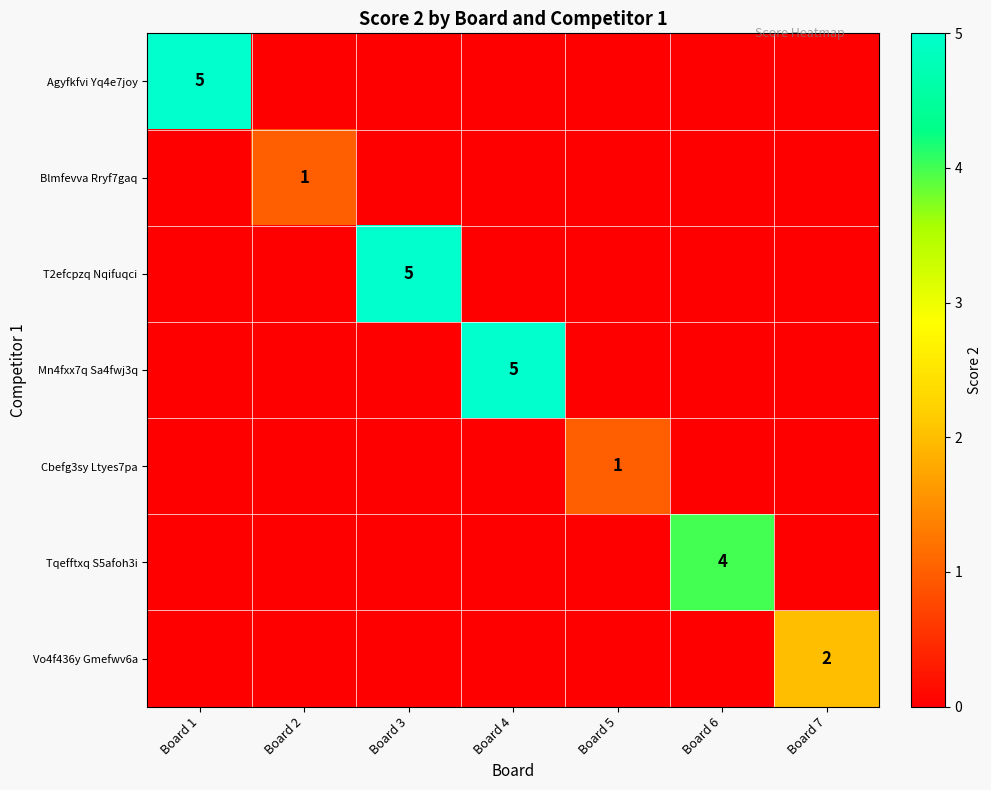

The value of Cbefg3sy Ltyes7pa at Board 5 is 1. True or false?

True